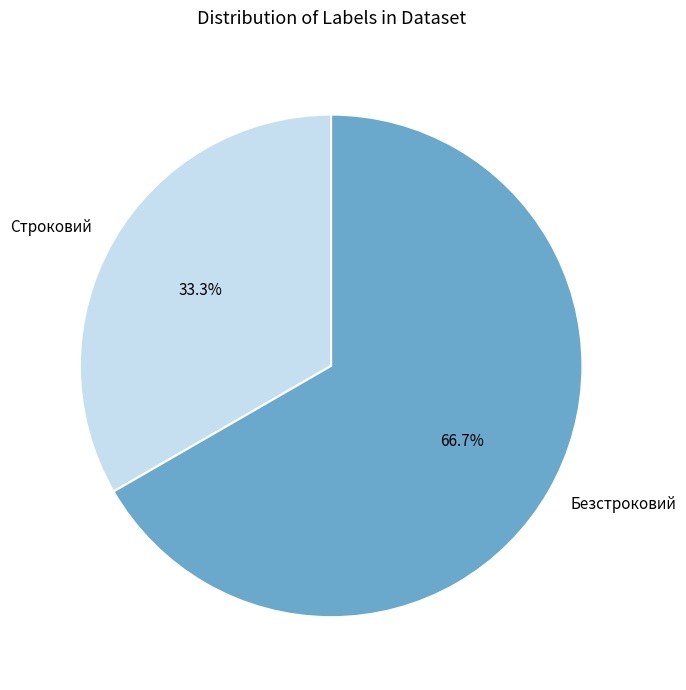

How many segments does this pie chart have?

2